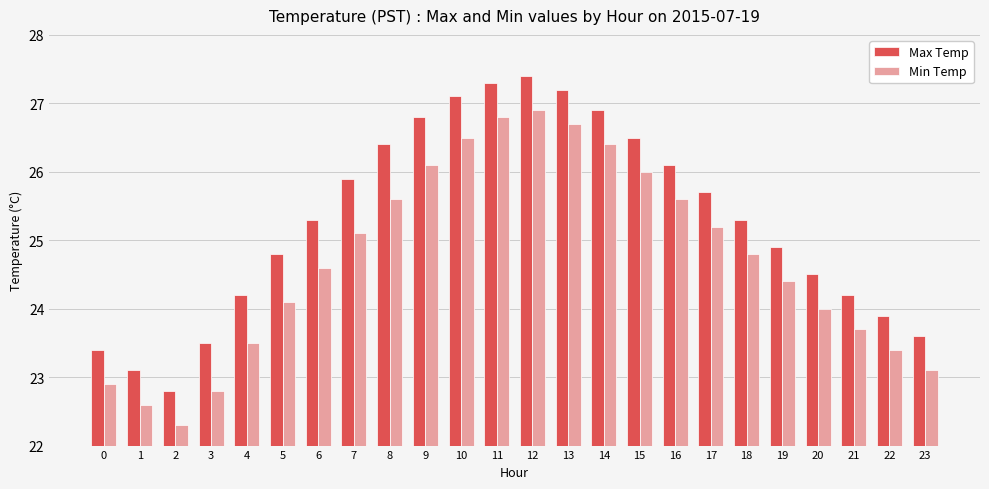

List the series in order of their overall mean, lowest first.

Min Temp, Max Temp